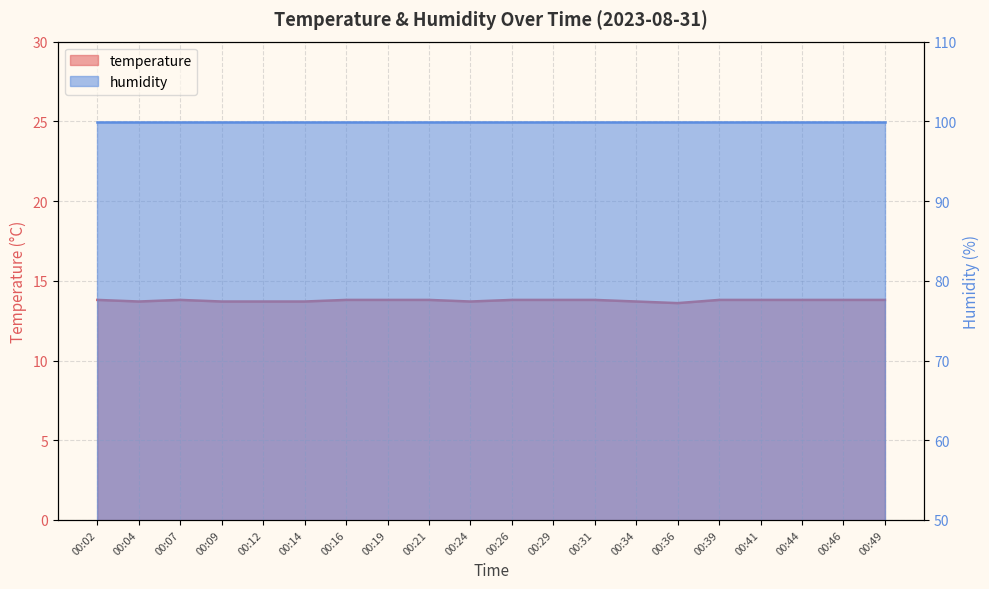

True or false: the data shows 13.8 at 00:41.

True